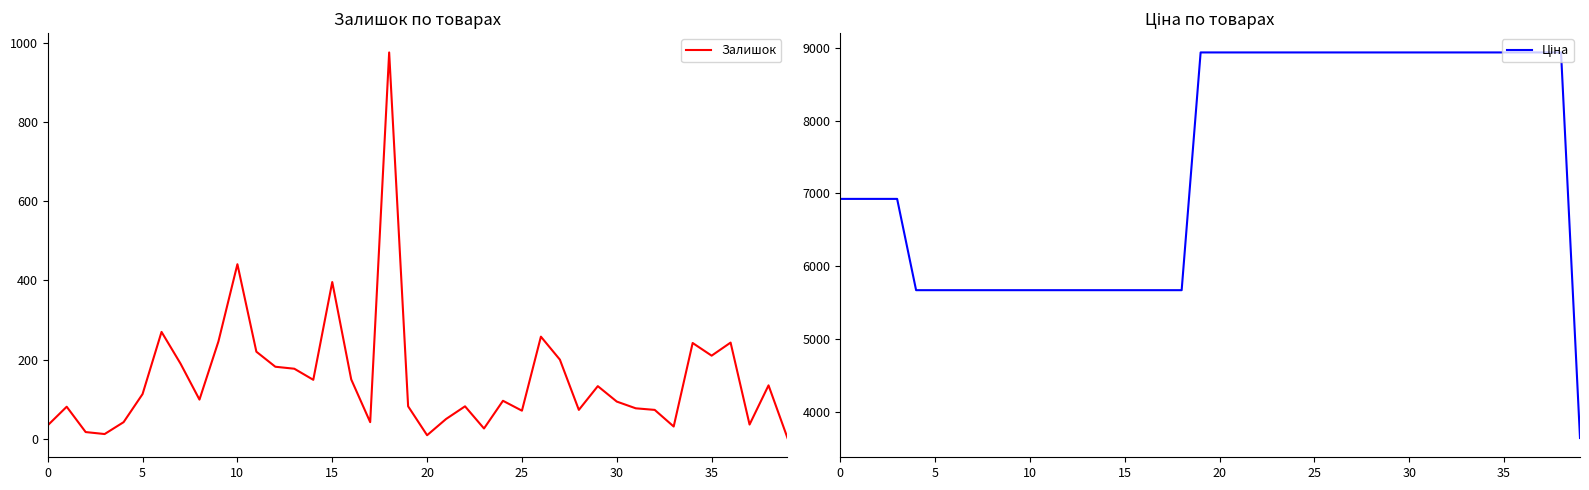

What is the sum of all Залишок values?

6060